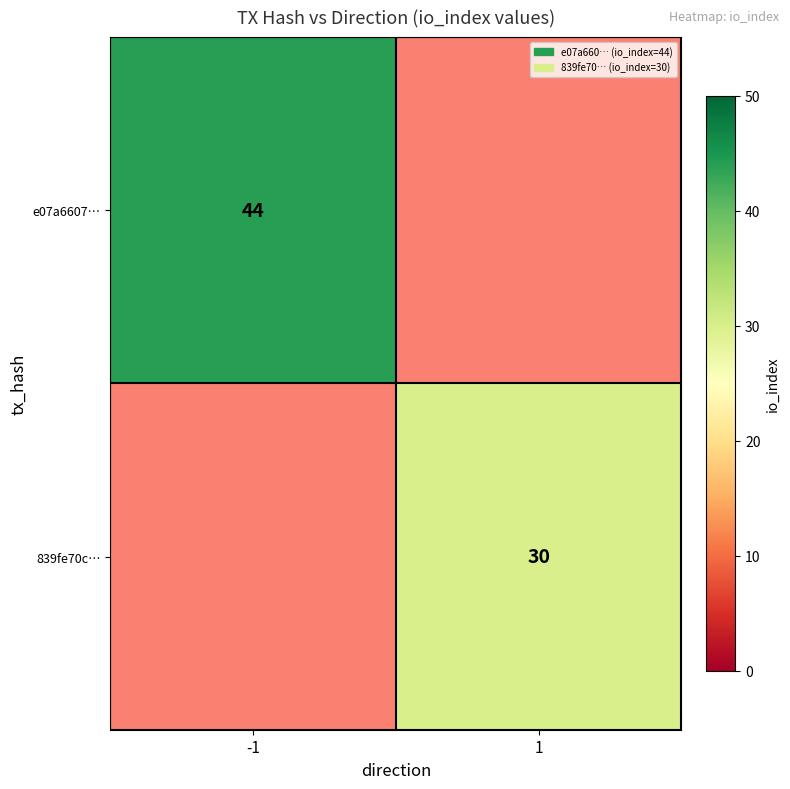

The value of e07a6607… at -1 is 18. True or false?

False